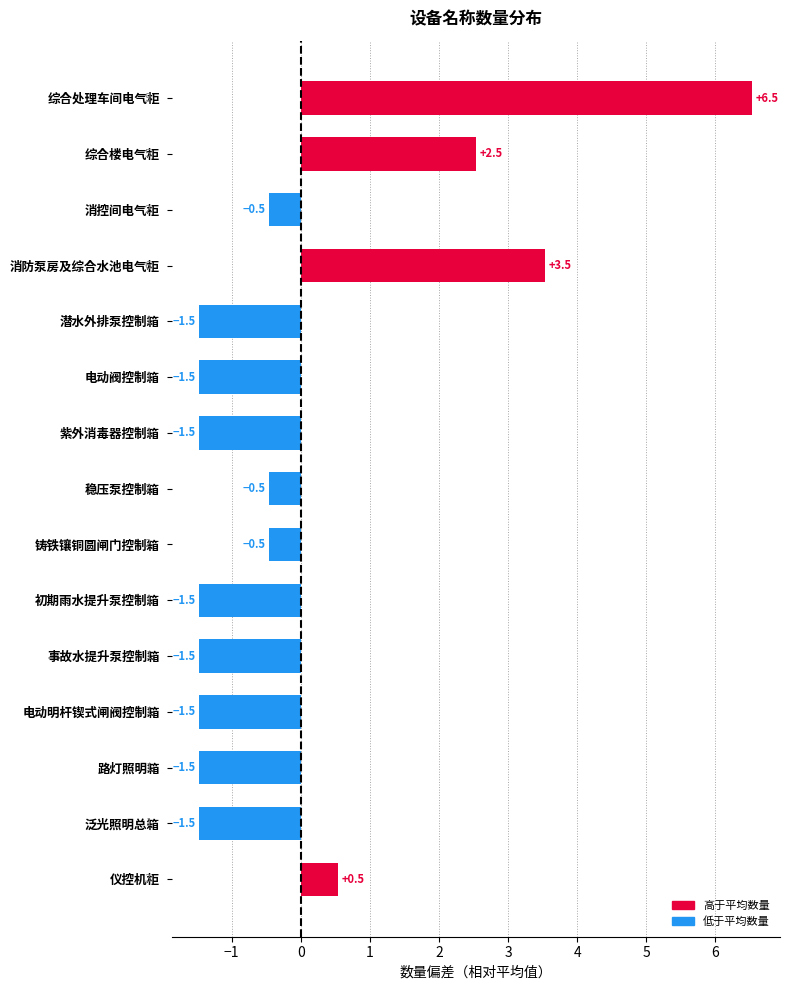

What value does the data have at 铸铁镶铜圆闸门控制箱?

-0.5